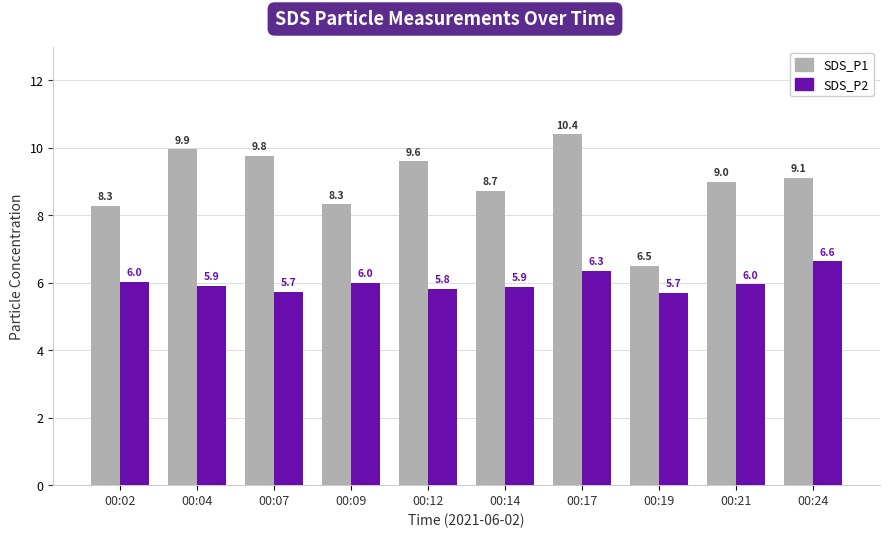

What are all the series names shown in the legend?

SDS_P1, SDS_P2